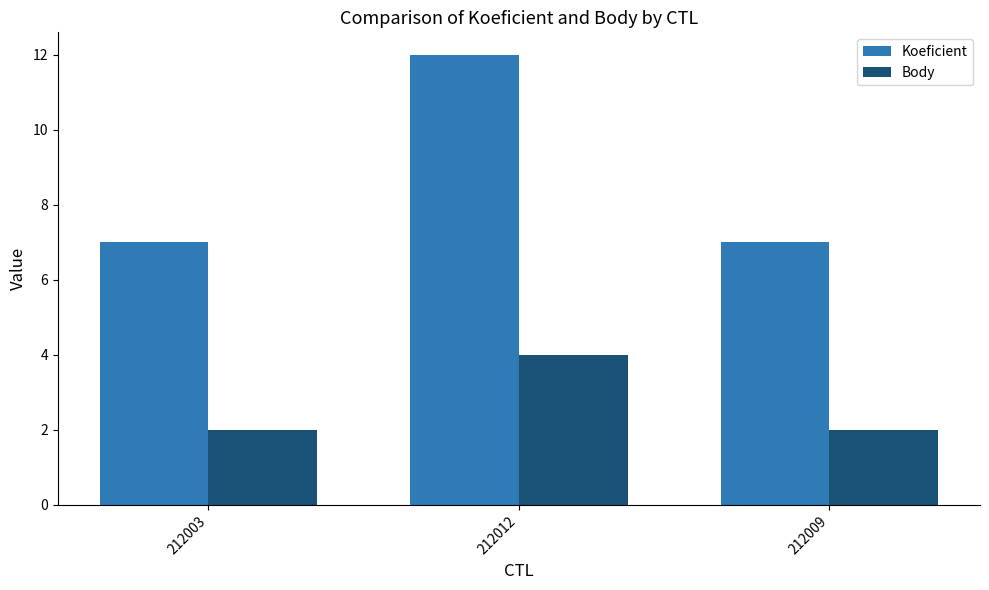

Reading right to left, transcribe all the data shown in this chart.

Koeficient: 212009=7	212012=12	212003=7
Body: 212009=2	212012=4	212003=2